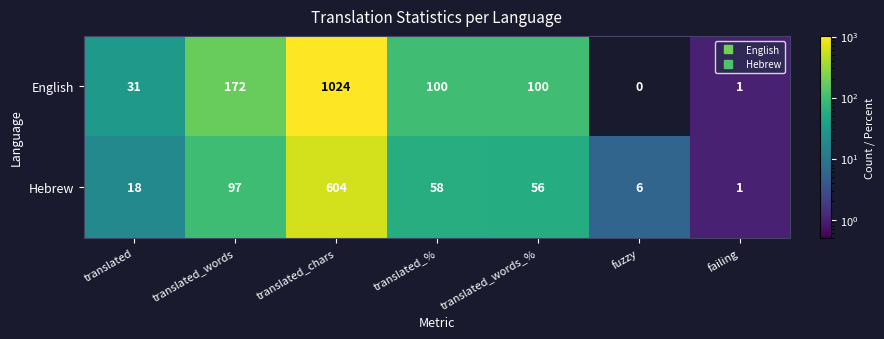

The value of English at translated_chars is 1024. True or false?

True